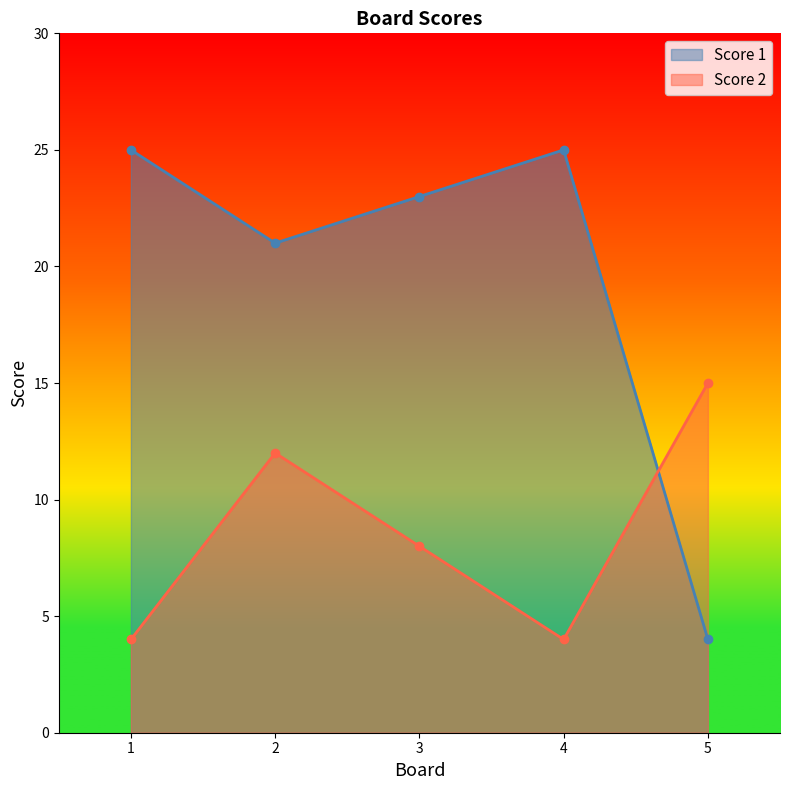

Reading left to right, what are all the values shown in this chart?

Score 1: 1=25	2=21	3=23	4=25	5=4
Score 2: 1=4	2=12	3=8	4=4	5=15